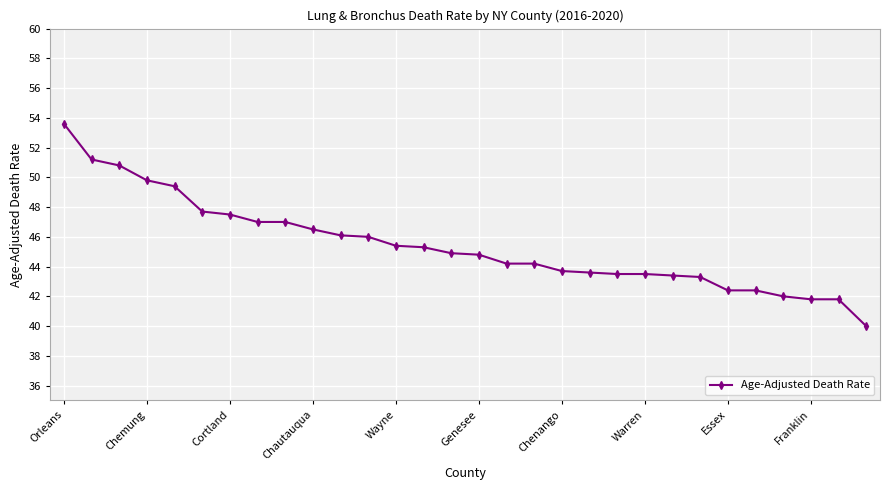

What is the greatest value displayed?

53.6